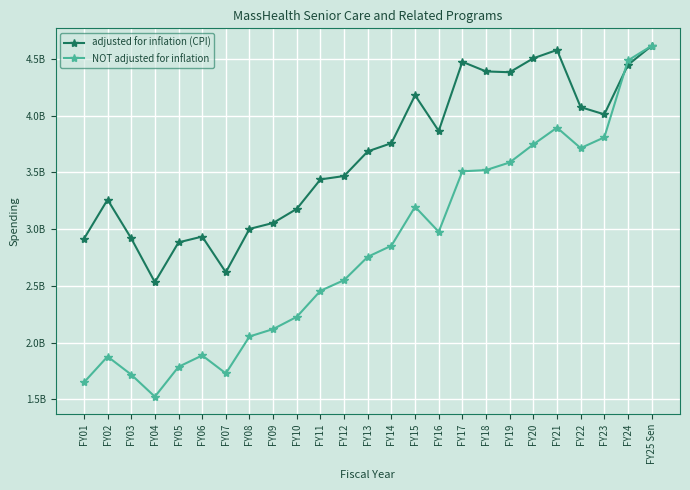

What are all the series names shown in the legend?

adjusted for inflation (CPI), NOT adjusted for inflation